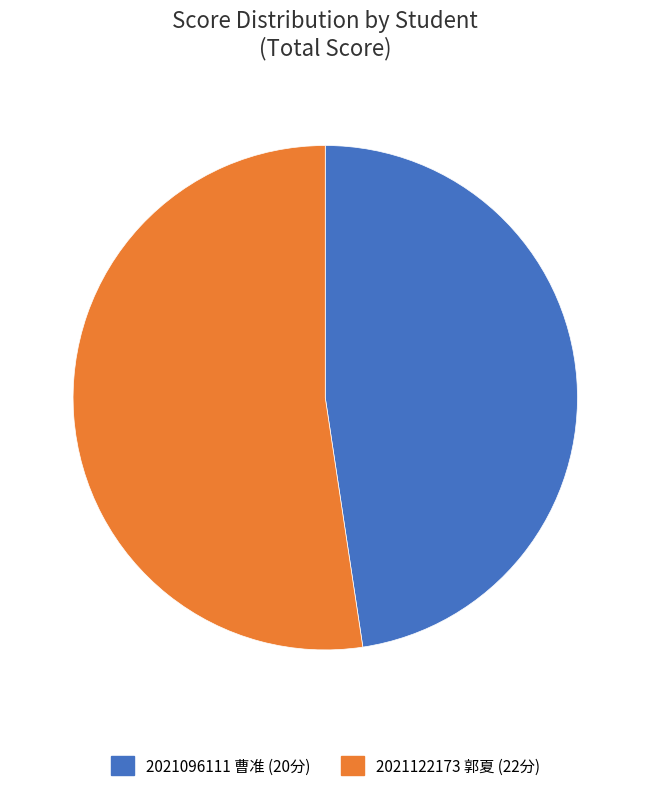

How many slices are in this pie chart?

2